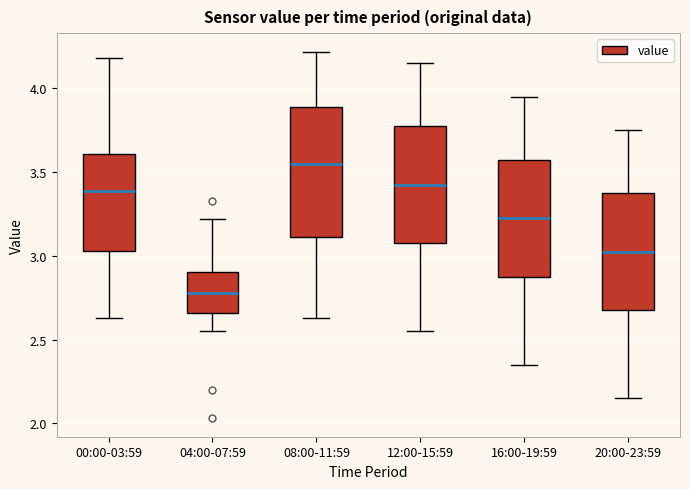

Where does the median line of the box for 20:00-23:59 sit on the y-axis? The values are not printed on the chart, so give them approximately, as read against the axis.

3.05